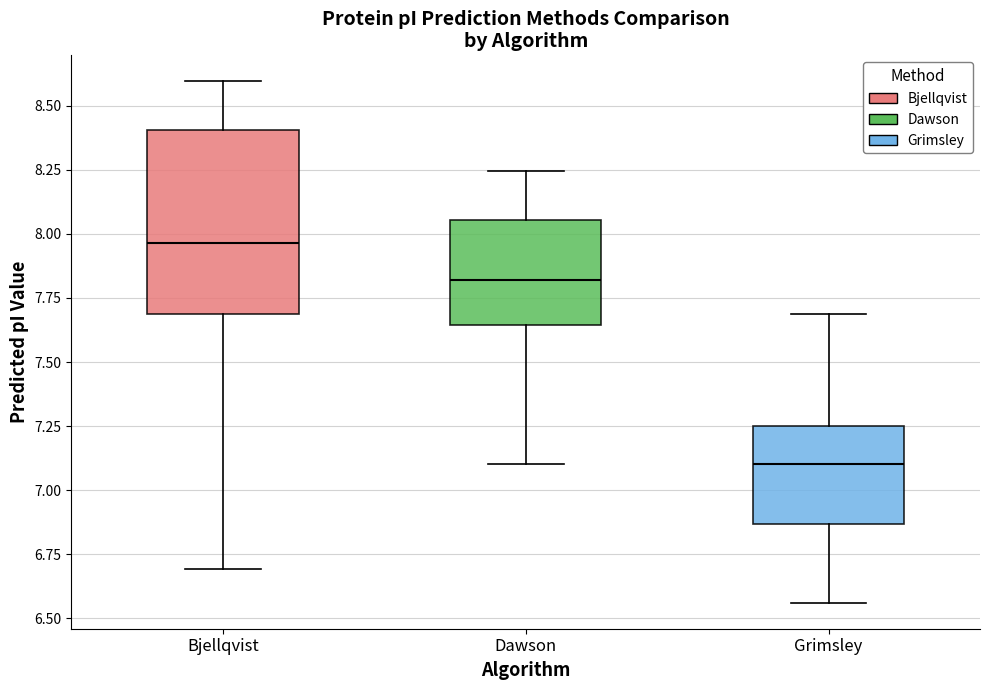

Reading left to right, read every box against the y-axis: the position of its median line, the range the box covers, and the ends of its whiskers. The values are not printed on the chart, so give them approximately, as read against the axis.

Bjellqvist: median 7.95, box 7.70 to 8.40, whiskers 6.70 to 8.60
Dawson: median 7.80, box 7.65 to 8.05, whiskers 7.10 to 8.25
Grimsley: median 7.10, box 6.85 to 7.25, whiskers 6.55 to 7.70